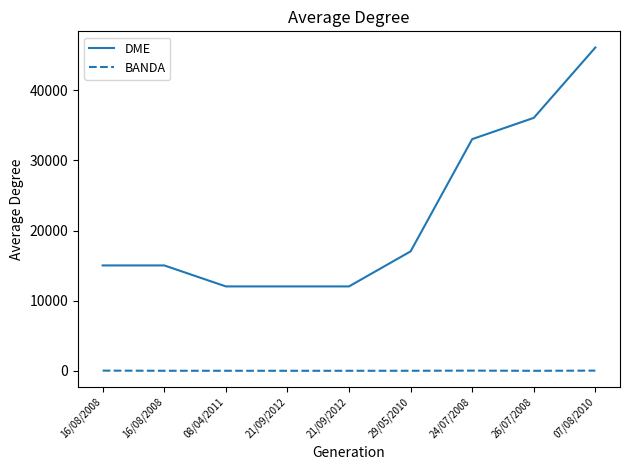

Does the chart display data point markers on the line(s)?

No